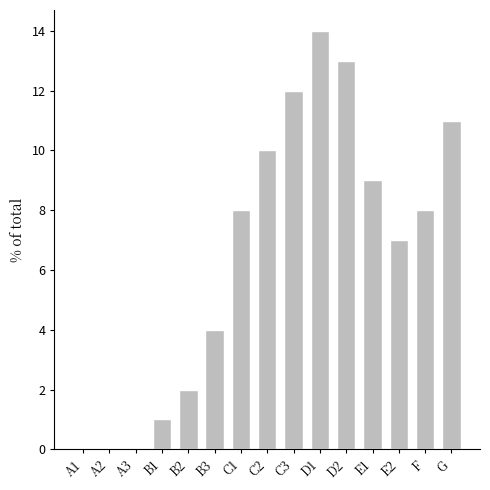

What is the greatest value displayed?

14